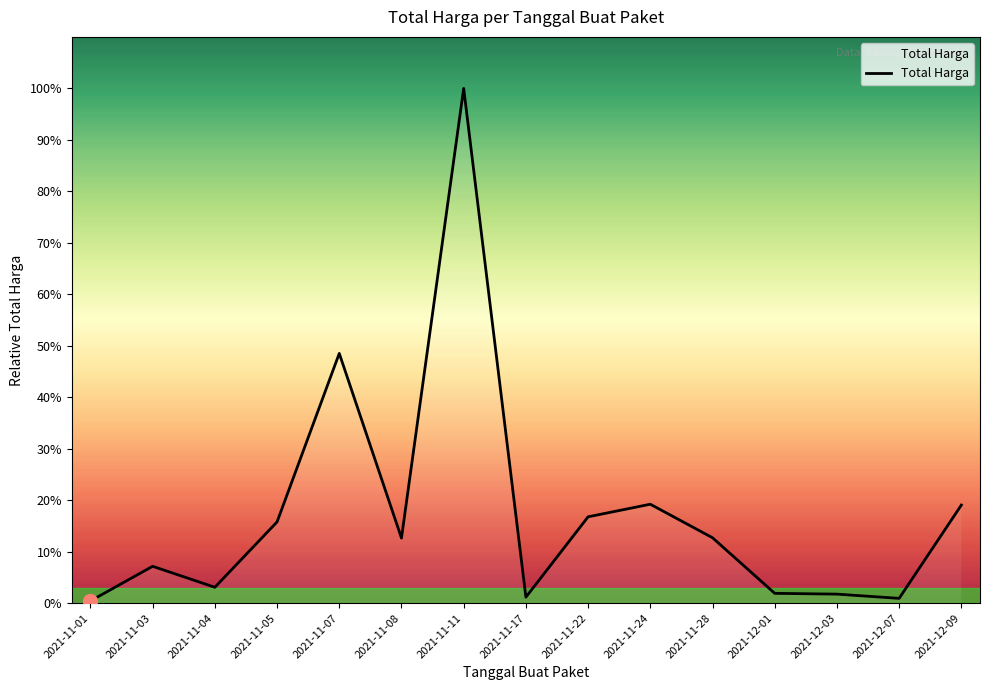

Does the chart have visible grid lines?

No